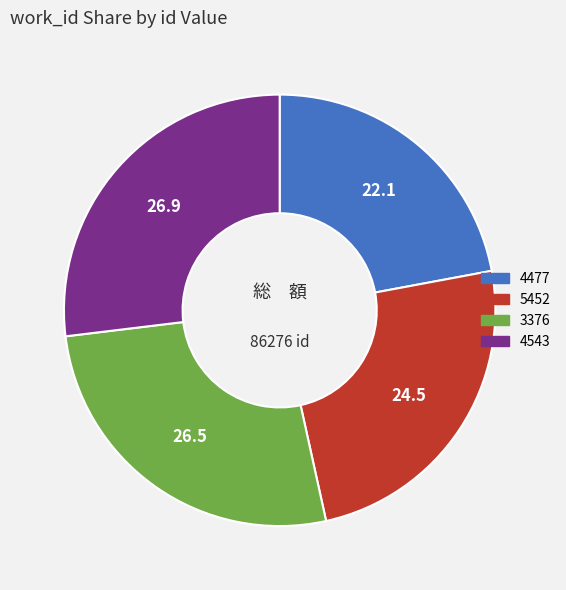

What is the smallest slice in the pie chart?

4477